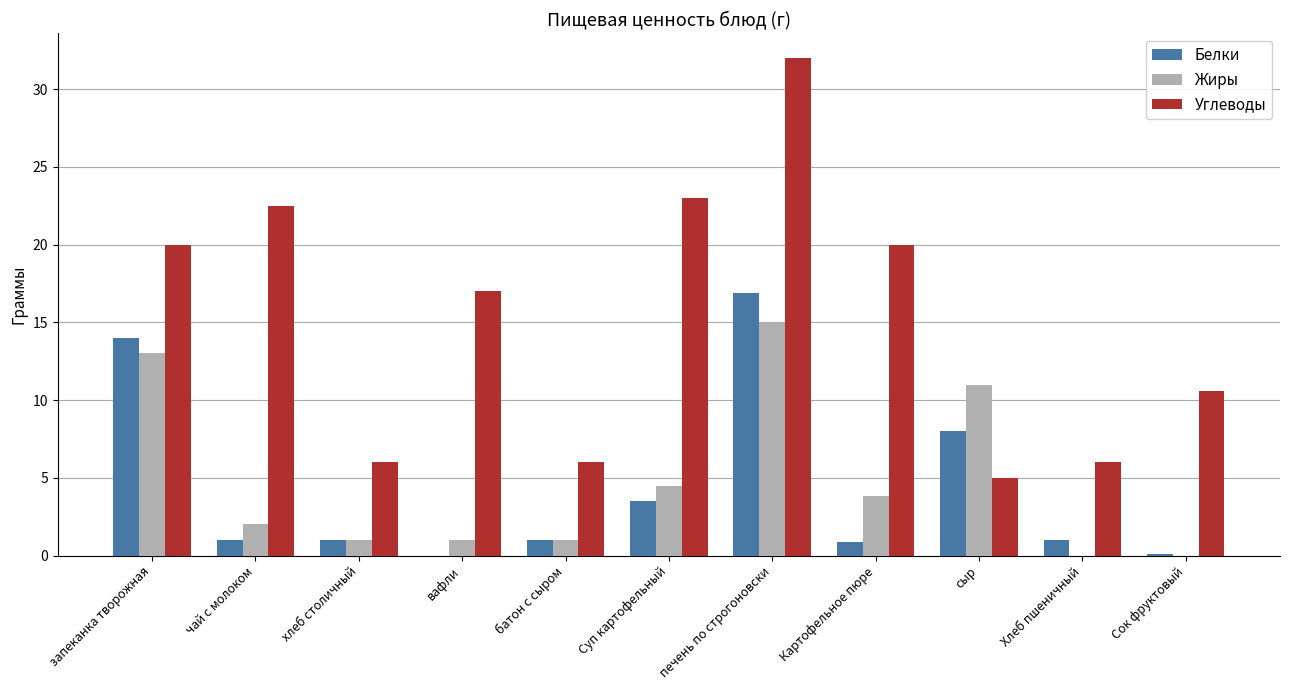

Is it true that Белки equals 3.5 at Суп картофельный?

True